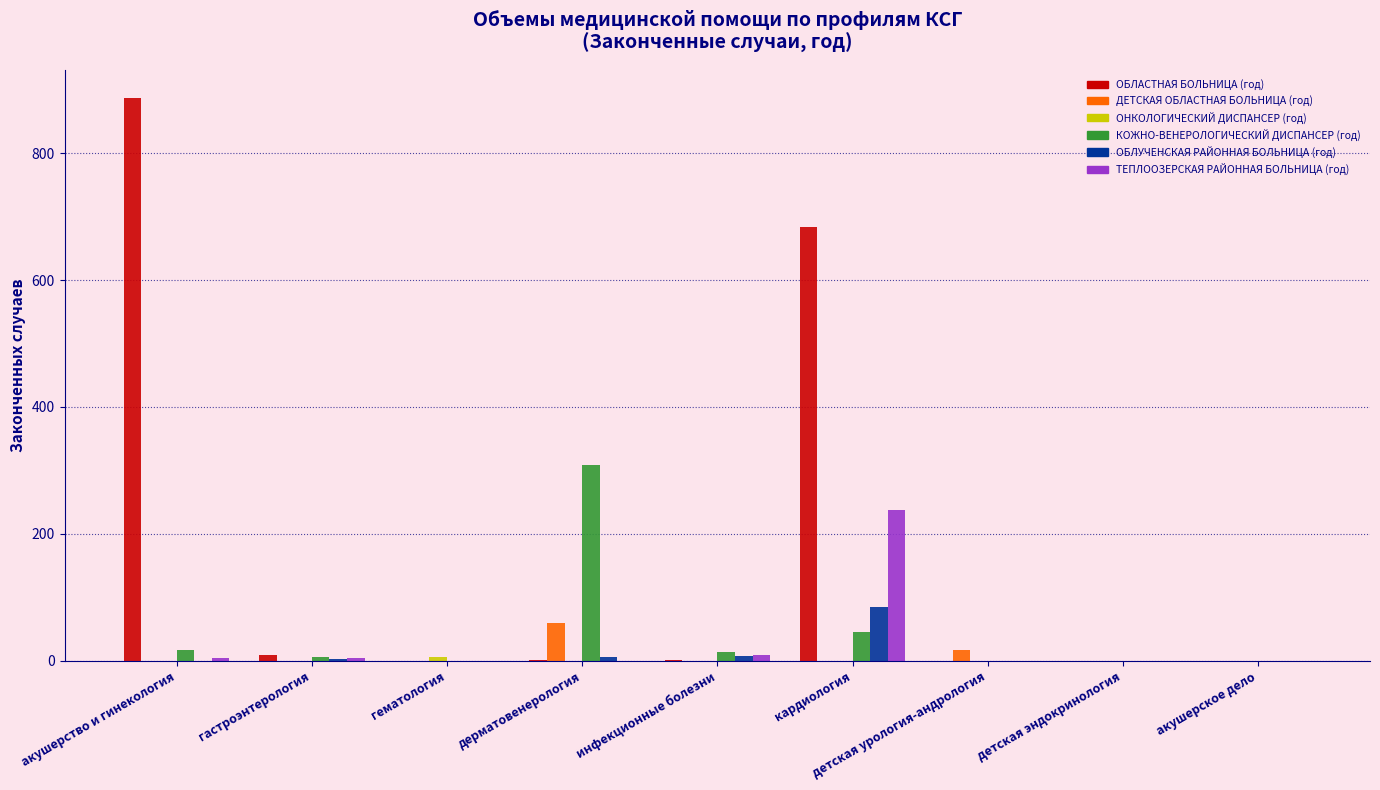

Which series has the largest range (max minus min)?

ОБЛАСТНАЯ БОЛЬНИЦА (год)